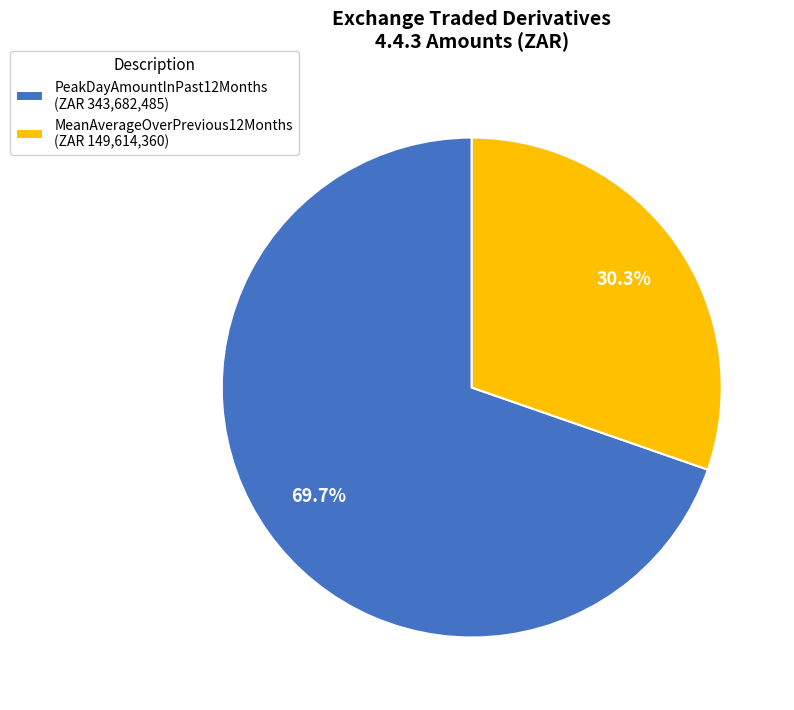

How many segments does this pie chart have?

2